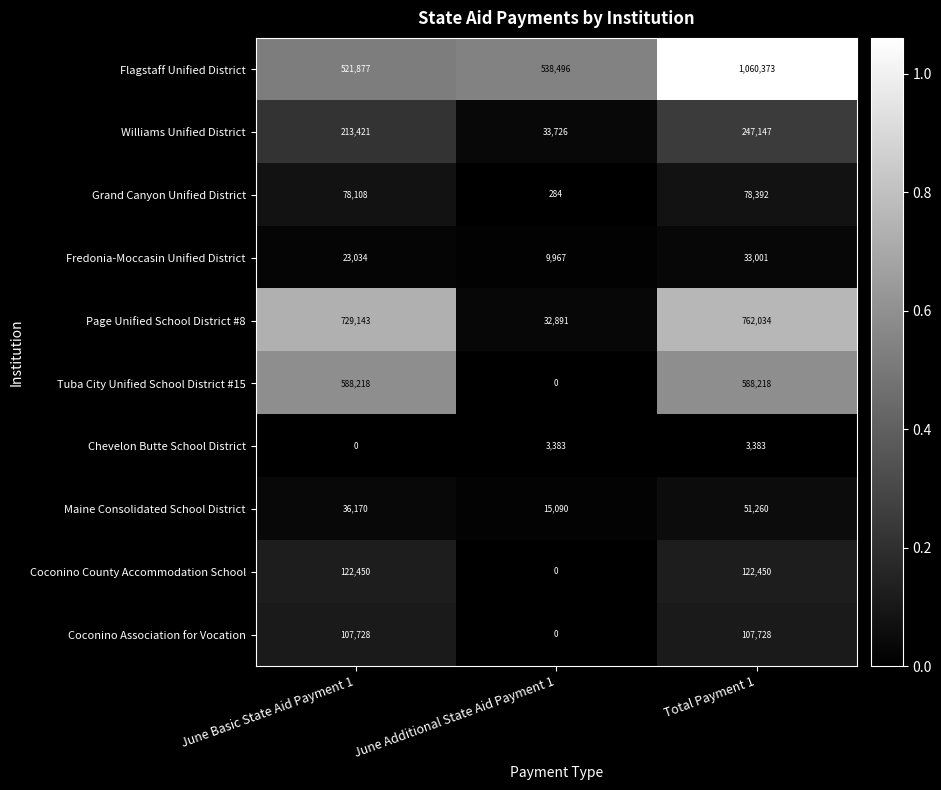

Between June Basic State Aid Payment 1 and Total Payment 1, which series saw the biggest shift?

Flagstaff Unified District